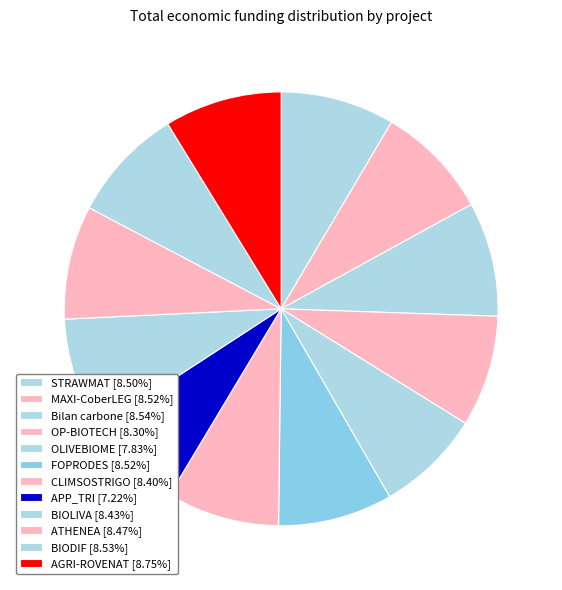

Is MAXI-CoberLEG the majority of the pie?

No